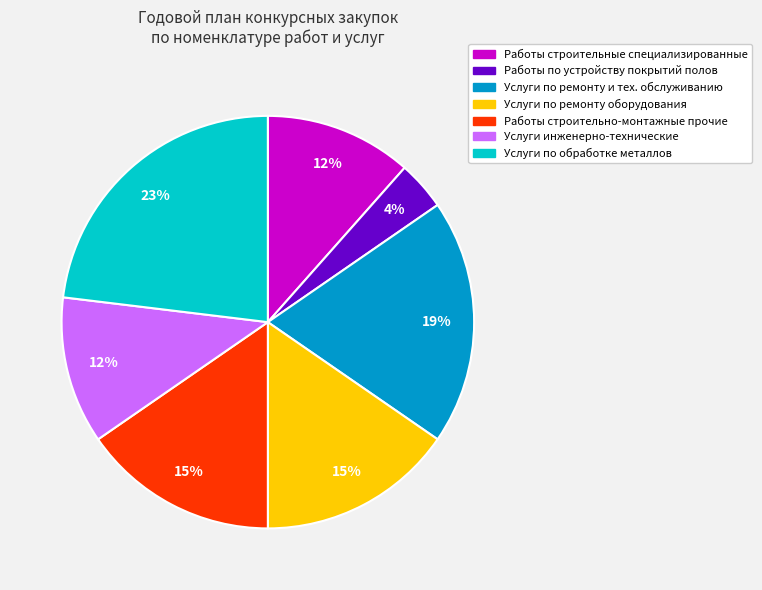

Is there a majority slice in this chart?

No